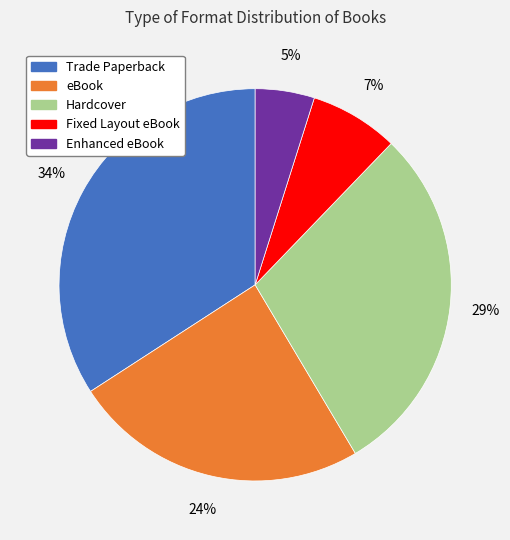

Combined, do Enhanced eBook and Fixed Layout eBook account for over 50%?

No